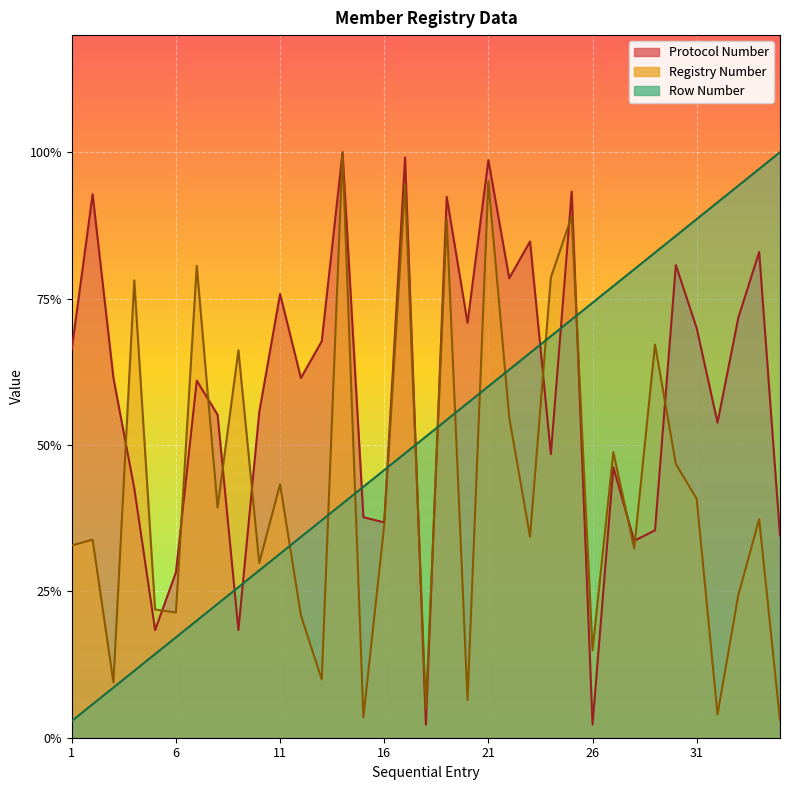

How many lines are shown in the chart?

3